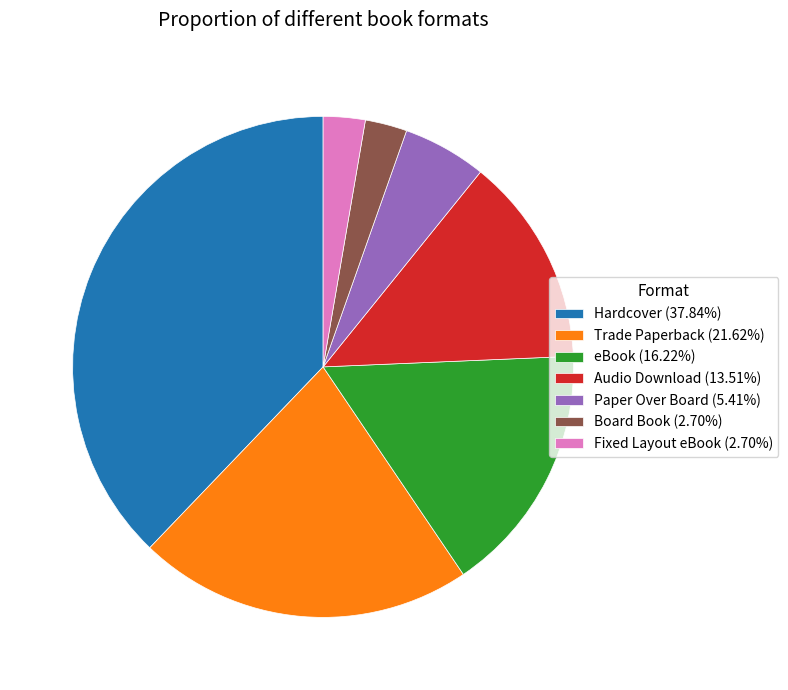

Does Audio Download represent more than half of the total?

No